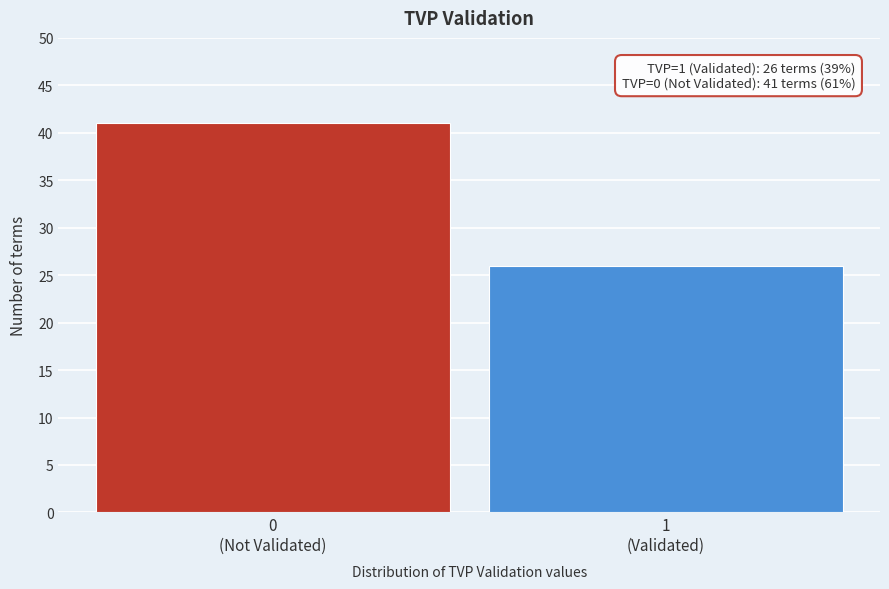

Reading left to right, transcribe all the data shown in this chart.

41	26